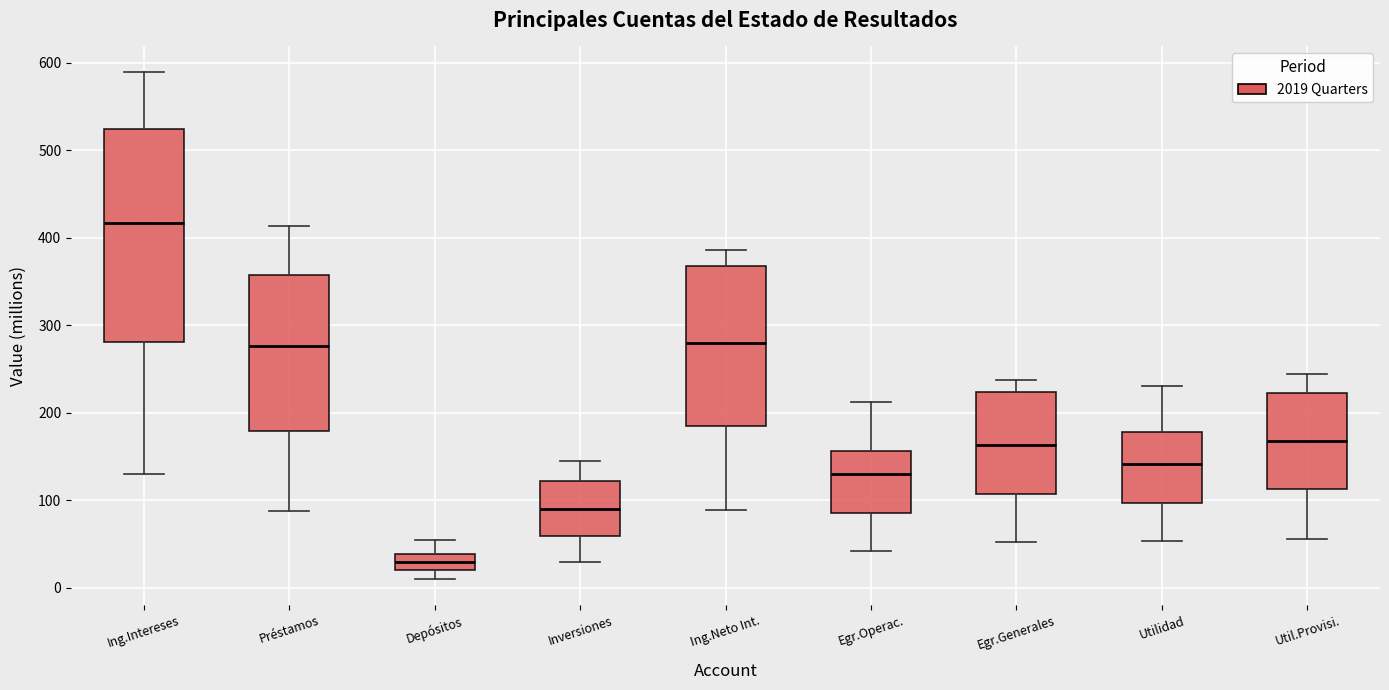

Reading left to right, read every box against the y-axis: the position of its median line, the range the box covers, and the ends of its whiskers. The values are not printed on the chart, so give them approximately, as read against the axis.

Ing.Intereses: median 420, box 280 to 520, whiskers 130 to 590
Préstamos: median 280, box 180 to 360, whiskers 90 to 410
Depósitos: median 30, box 20 to 40, whiskers 10 to 50
Inversiones: median 90, box 60 to 120, whiskers 30 to 140
Ing.Neto Int.: median 280, box 190 to 370, whiskers 90 to 390
Egr.Operac.: median 130, box 90 to 160, whiskers 40 to 210
Egr.Generales: median 160, box 110 to 220, whiskers 50 to 240
Utilidad: median 140, box 100 to 180, whiskers 50 to 230
Util.Provisi.: median 170, box 110 to 220, whiskers 60 to 240